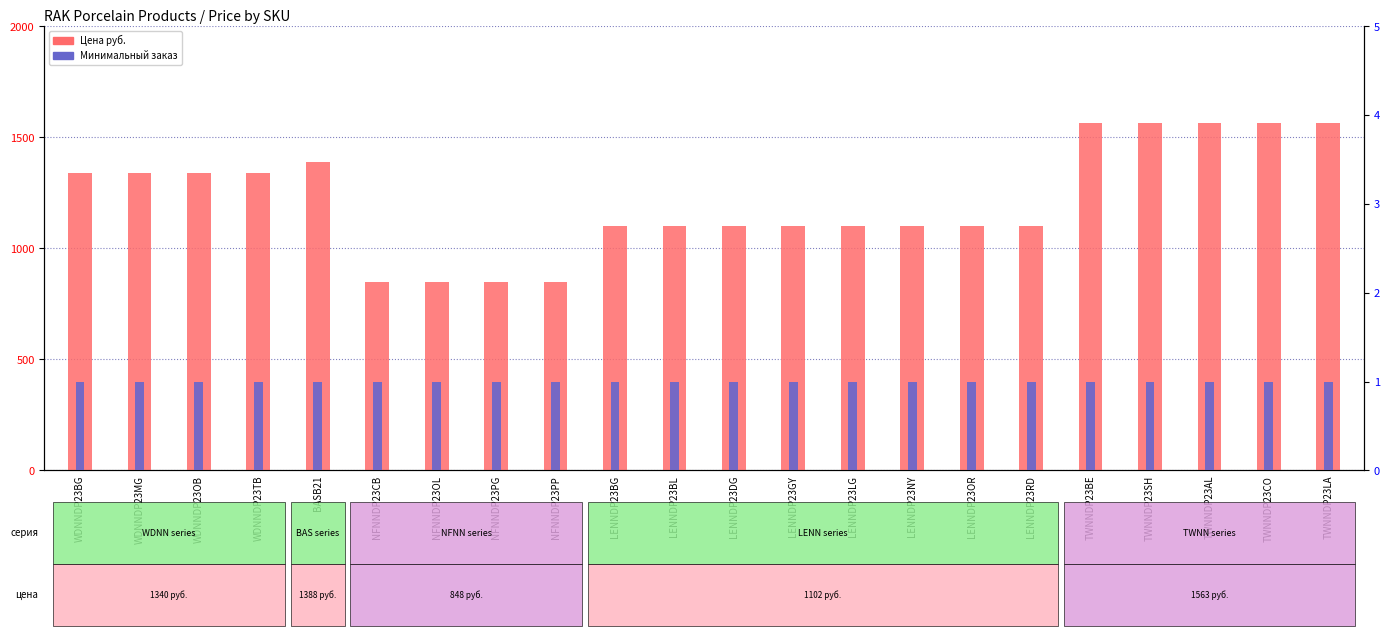

What is the sum of the Цена руб. values at LENNDP23NY and LENNDP23GY?

2204